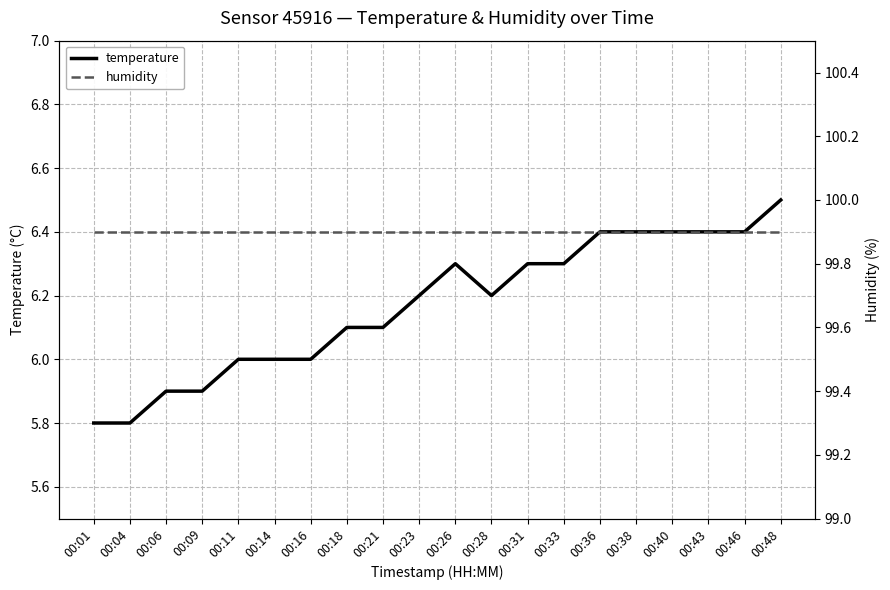

What are all the series names shown in the legend?

temperature, humidity